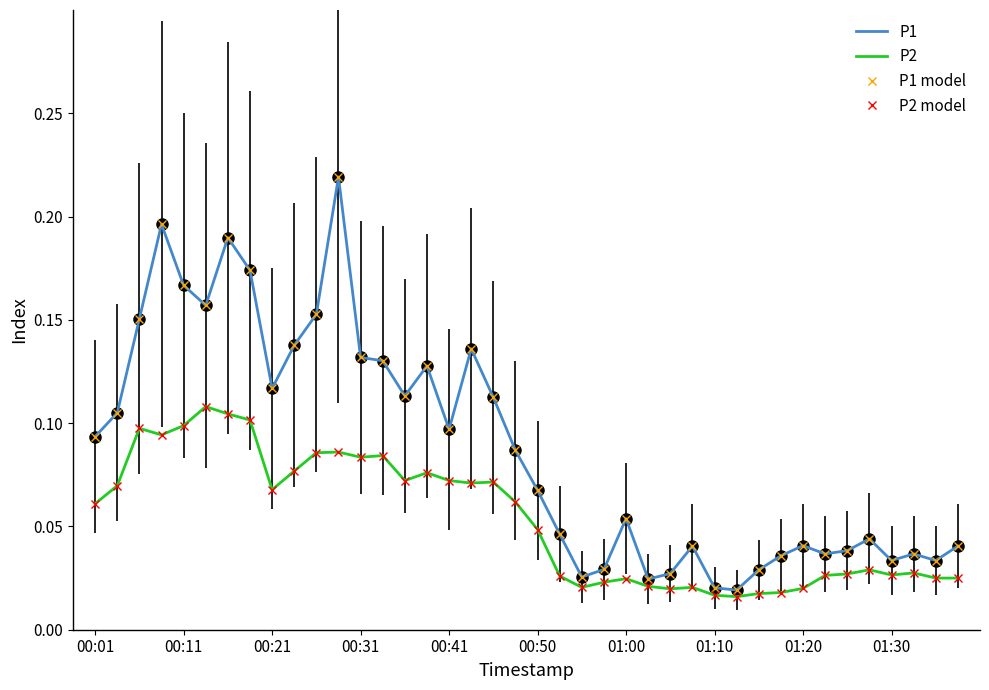

What is the difference between the second highest and minimum values in the P2 series?

0.1